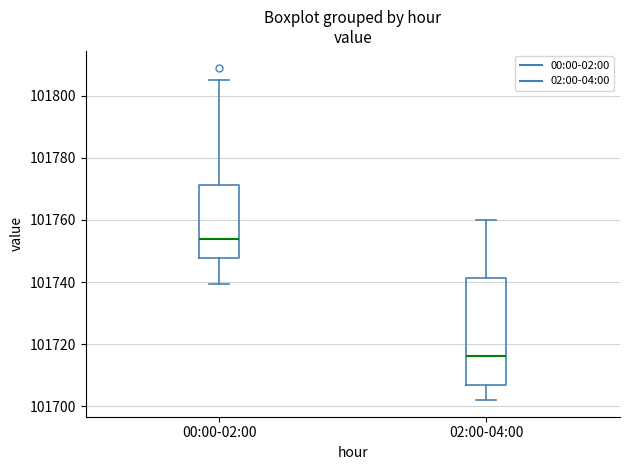

Comparing the boxes themselves (not the whiskers), which one is the tallest?

02:00-04:00